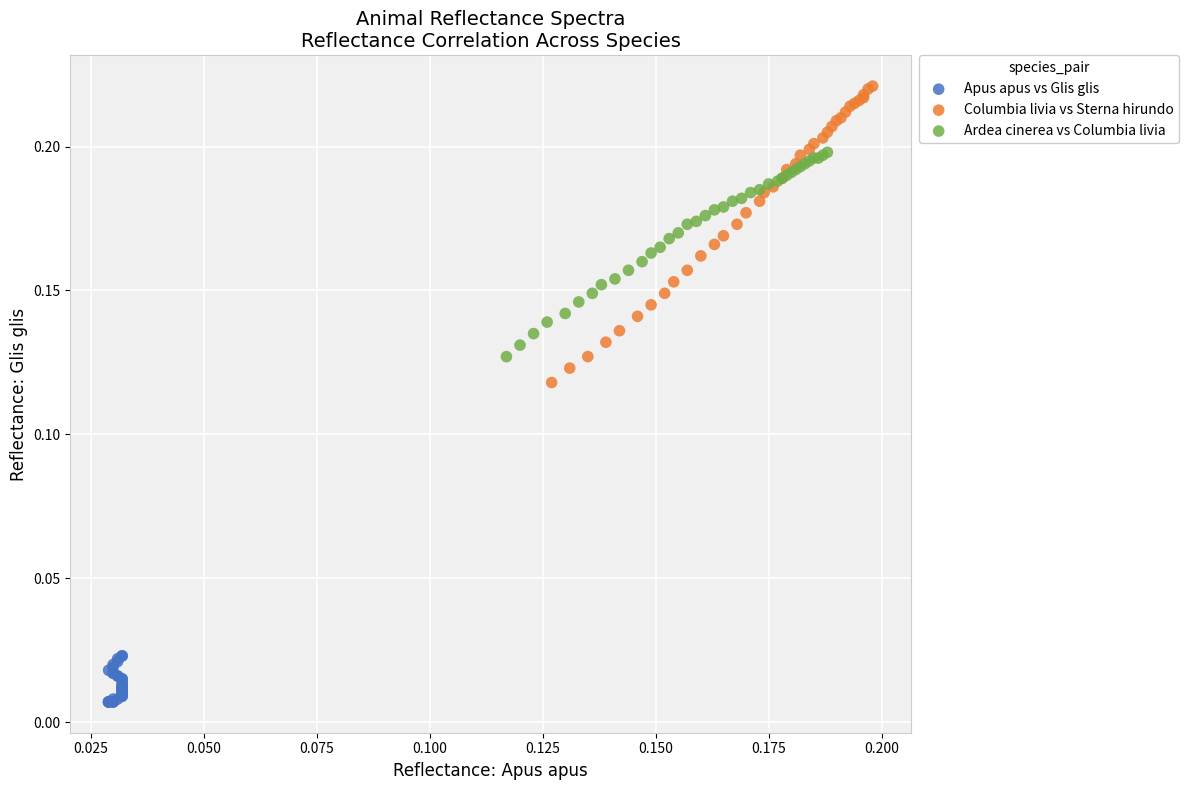

Which series contains the lowest Y value?

Apus apus vs Glis glis